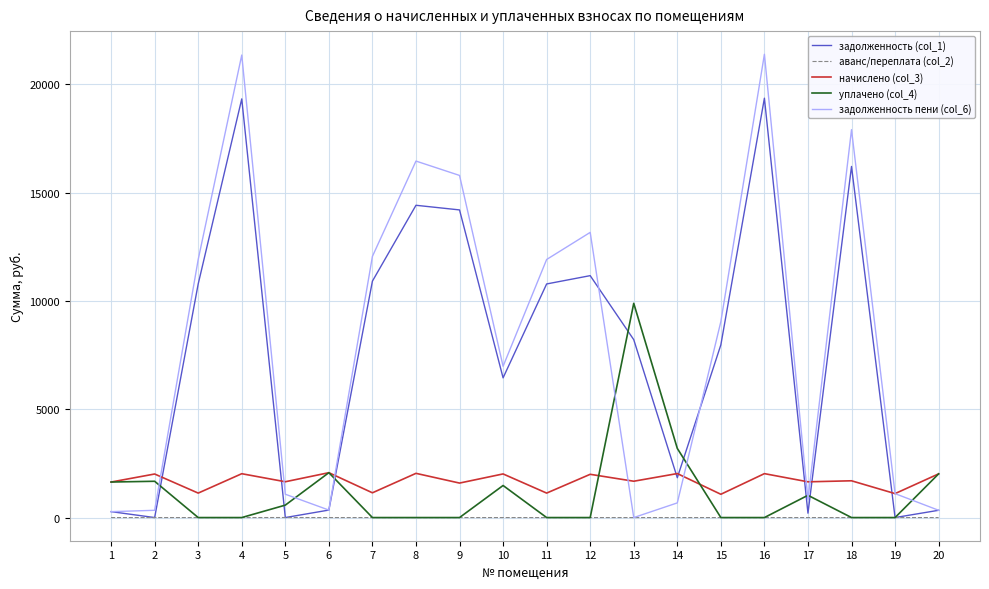

What is the sum of all аванс/переплата (col_2) values?

2.9